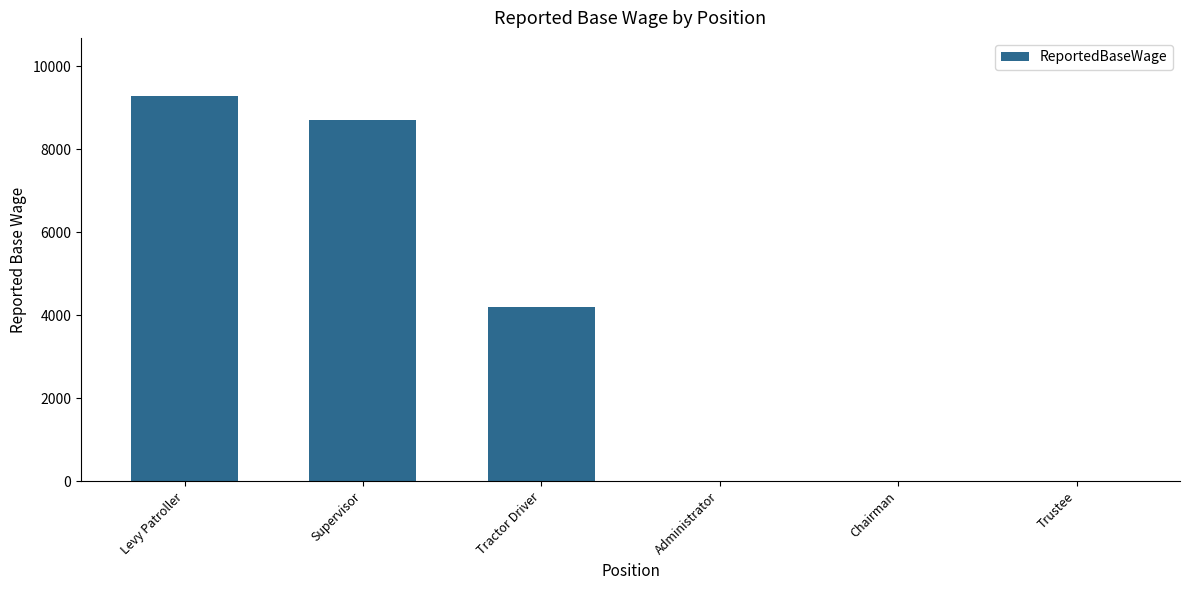

Reading left to right, transcribe all the data shown in this chart.

Levy Patroller=9288	Supervisor=8704	Tractor Driver=4208	Administrator=0	Chairman=0	Trustee=0